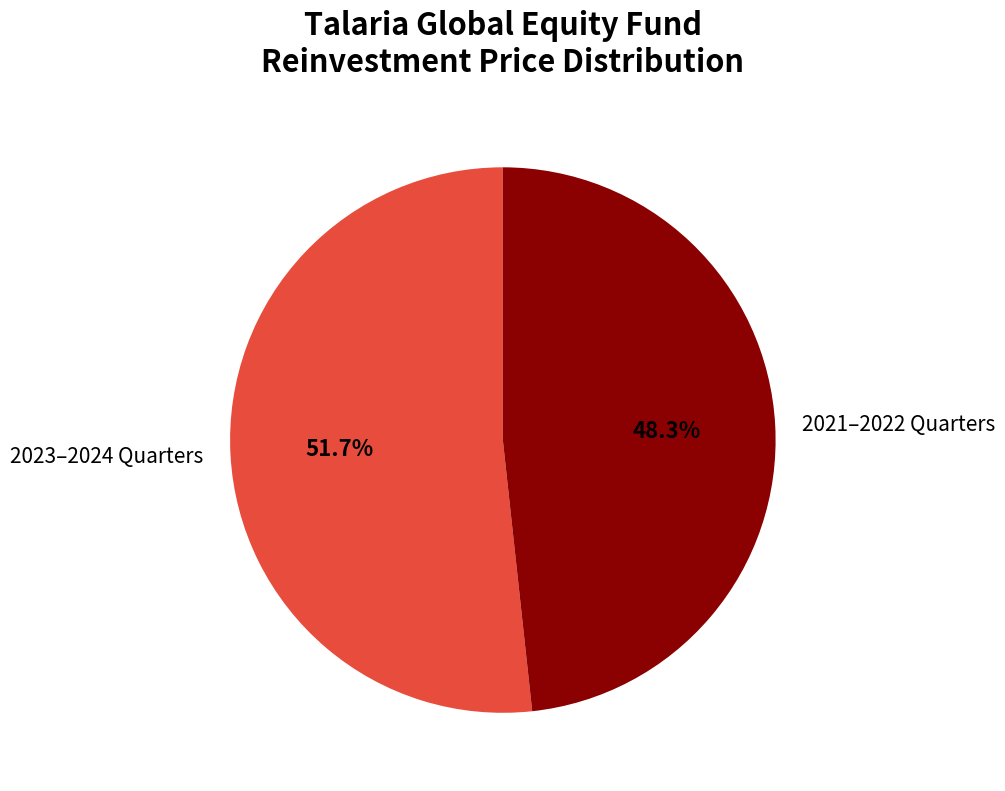

What percentage is NOT represented by 2021–2022 Quarters?

51.7%